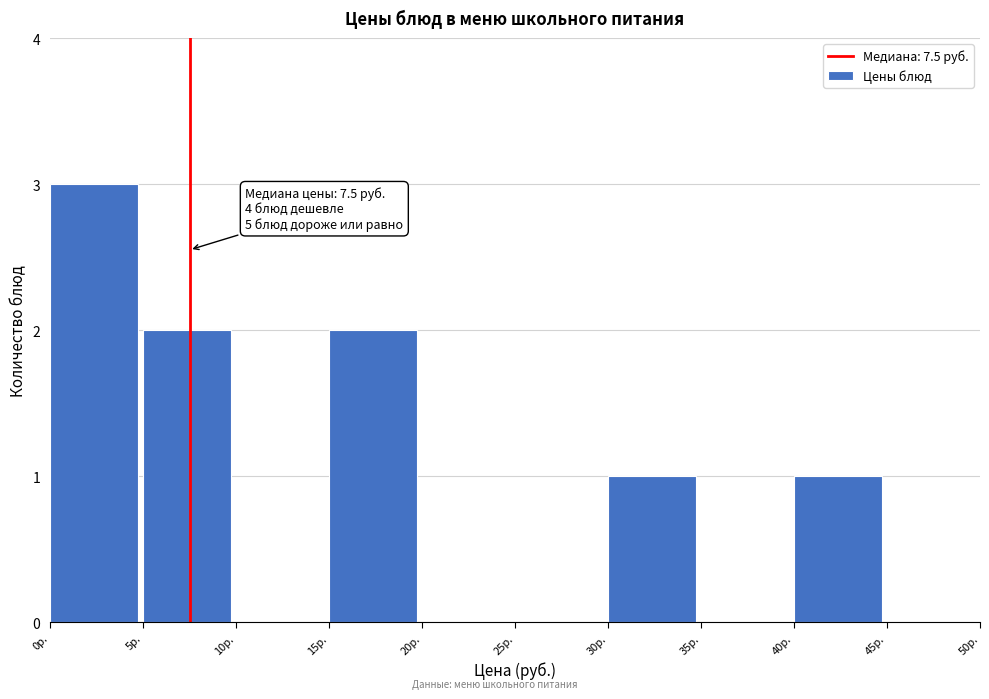

Over which range of the x-axis is the bar tallest?

0 to 5